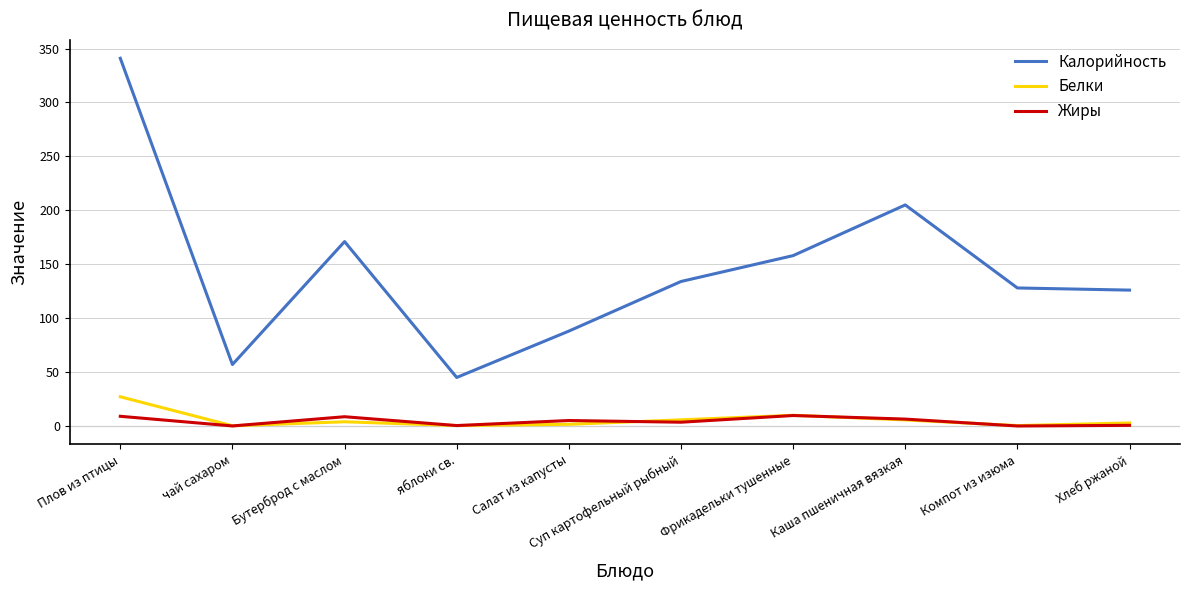

List the series in order of their peak value, lowest first.

Жиры, Белки, Калорийность